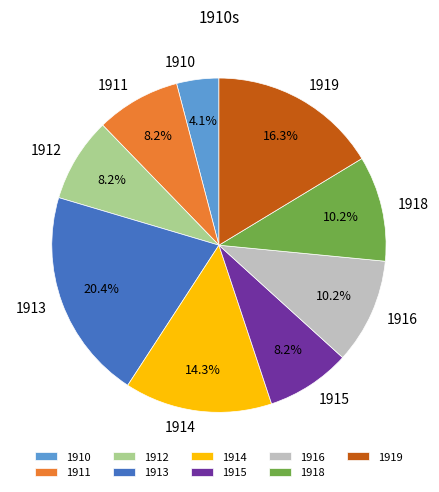

Does any single category account for the majority?

No